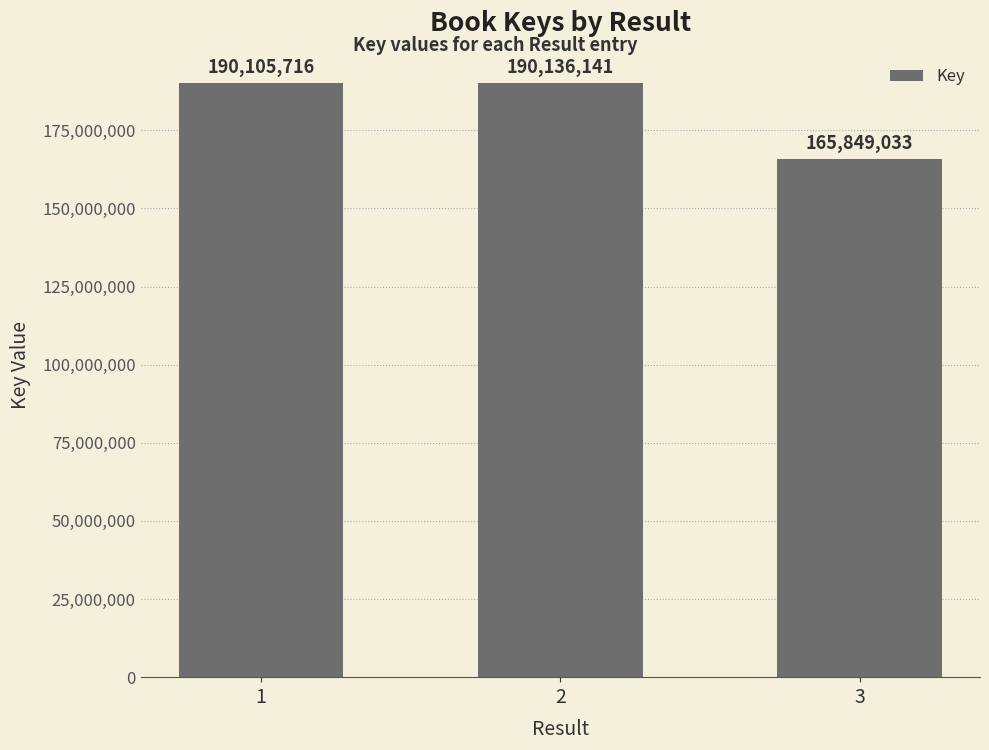

Reading left to right, transcribe all the data shown in this chart.

190105716	190136141	165849033